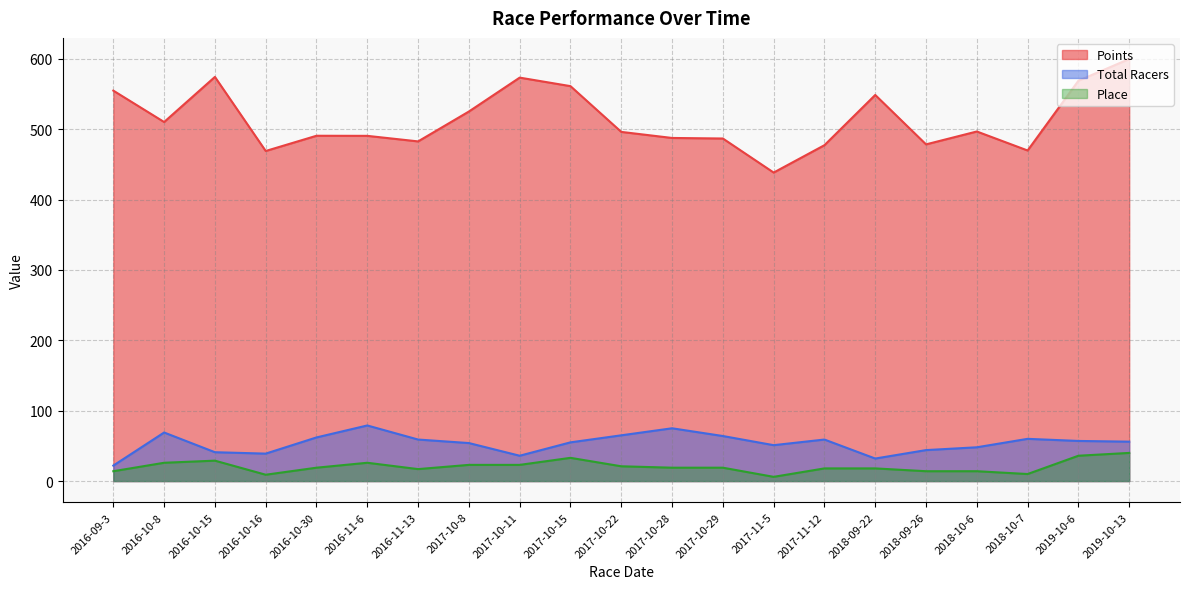

What is the average value of the Place series?

20.7